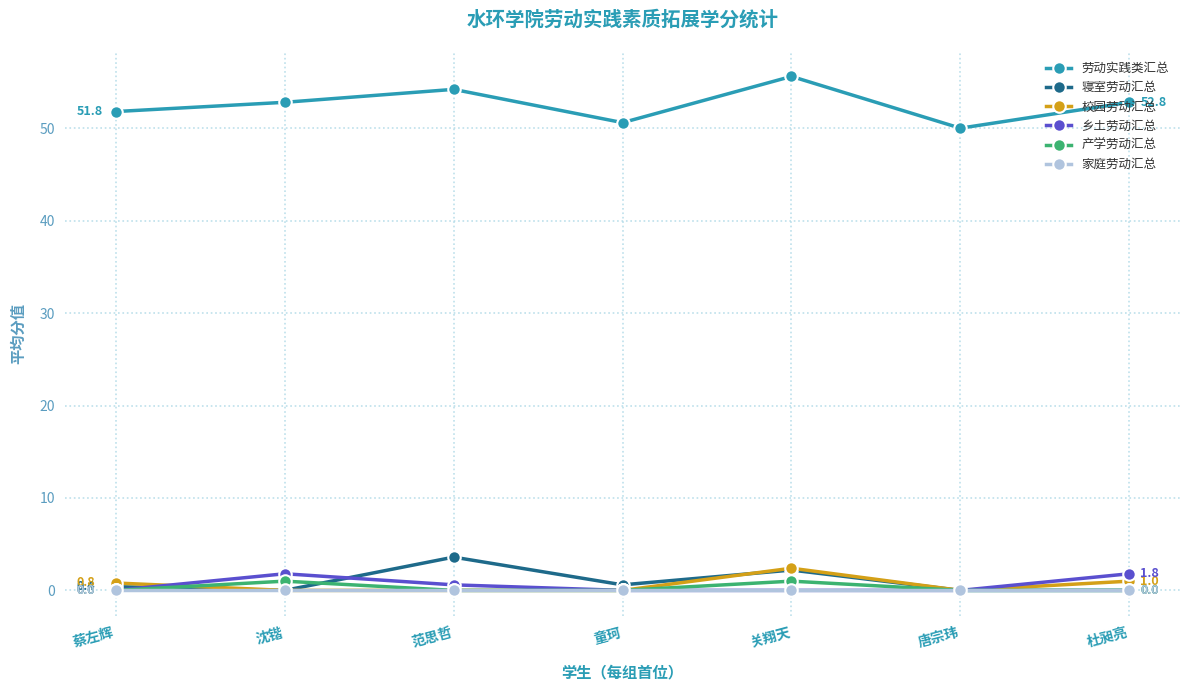

Which series has the largest total across all categories?

劳动实践类汇总